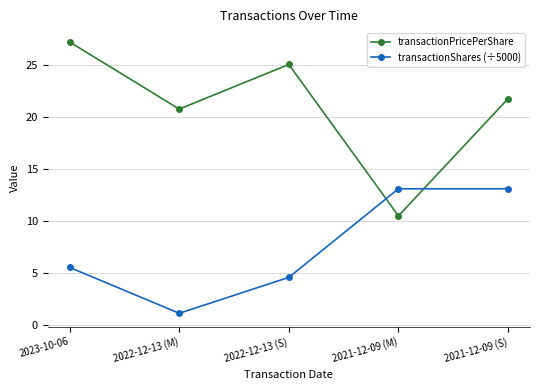

Reading left to right, list all the values displayed in this chart.

transactionPricePerShare: 27.3	20.8	25.1	10.5	21.8
transactionShares (÷5000): 5.6	1.2	4.6	13.1	13.1